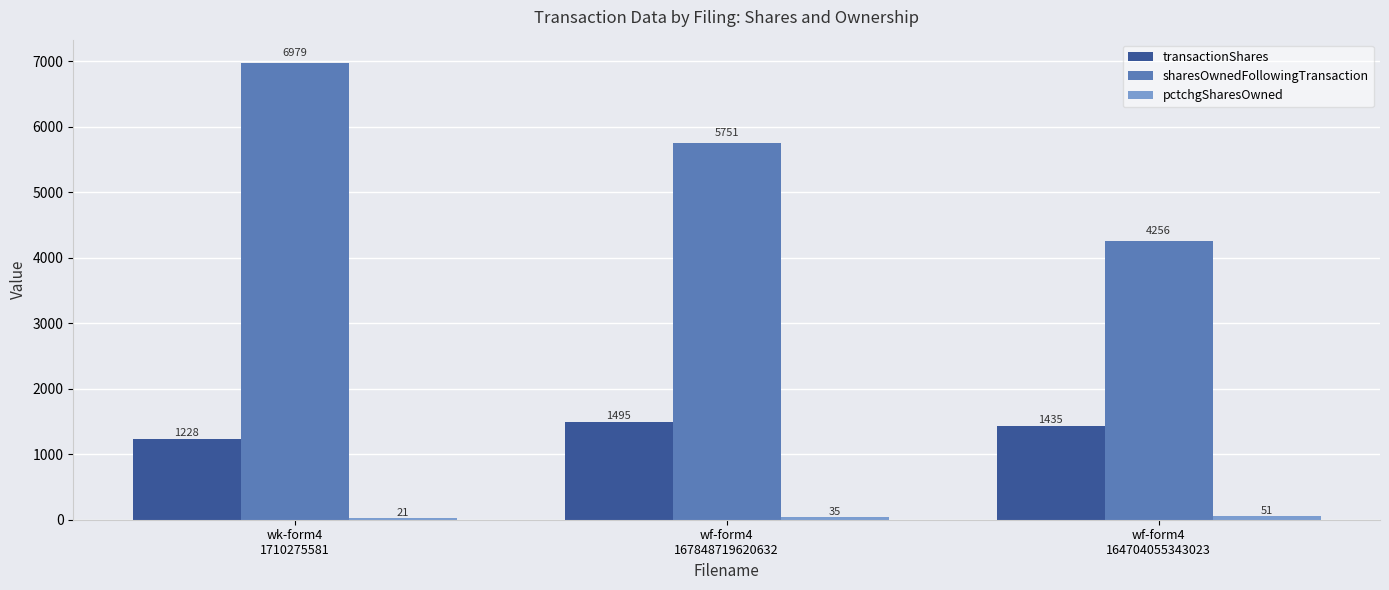

Which series has the largest range (max minus min)?

sharesOwnedFollowingTransaction